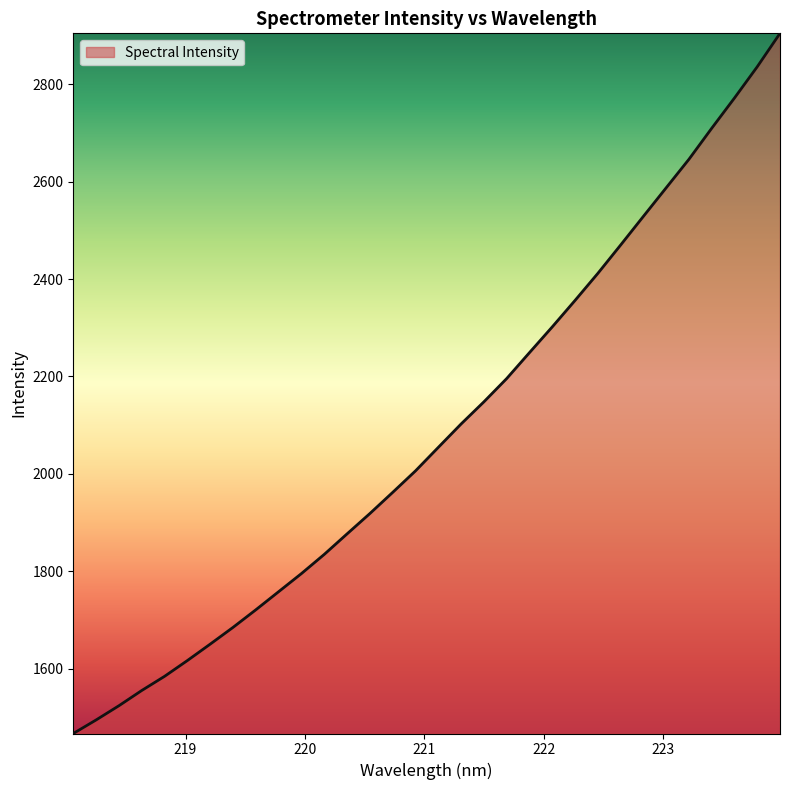

How many lines are shown in the chart?

1